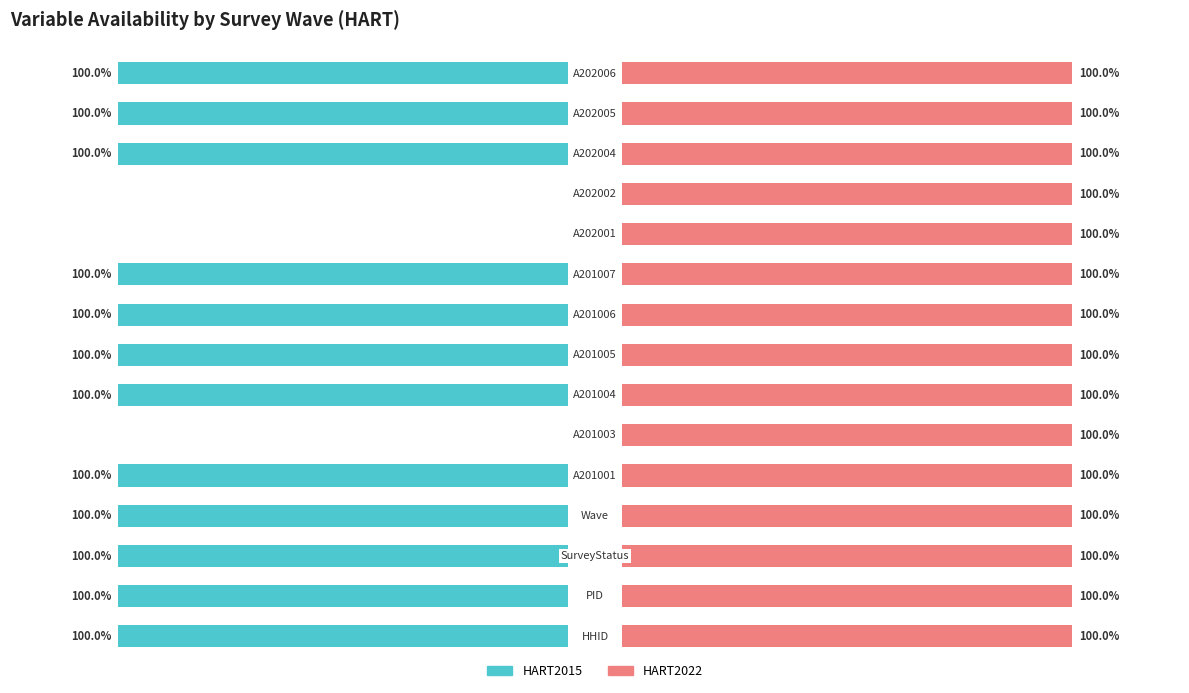

Rank the series by their average value, from highest to lowest.

HART2022, HART2015